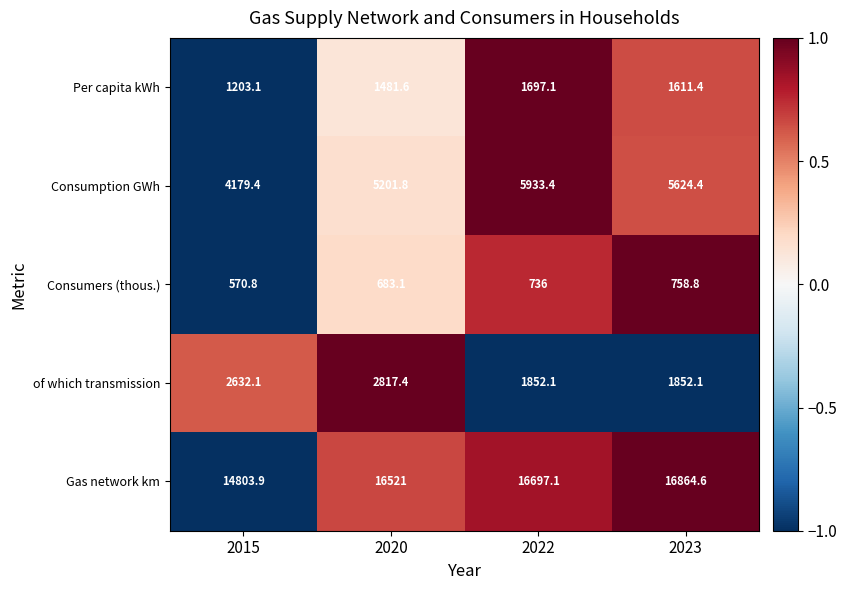

What is the sum of the Consumption GWh values at 2022 and 2015?

10112.8